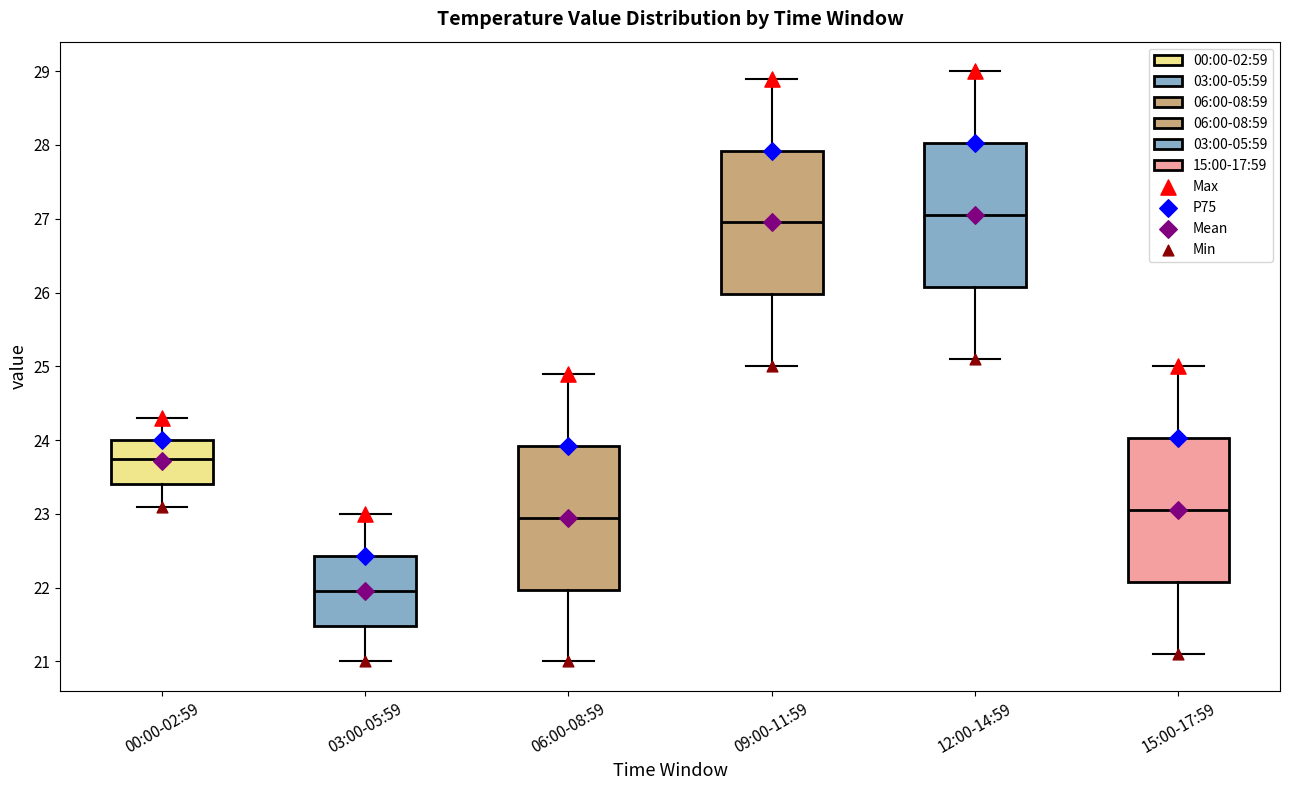

Where does the lower whisker of the box for 03:00-05:59 end on the y-axis? The values are not printed on the chart, so give them approximately, as read against the axis.

21.0